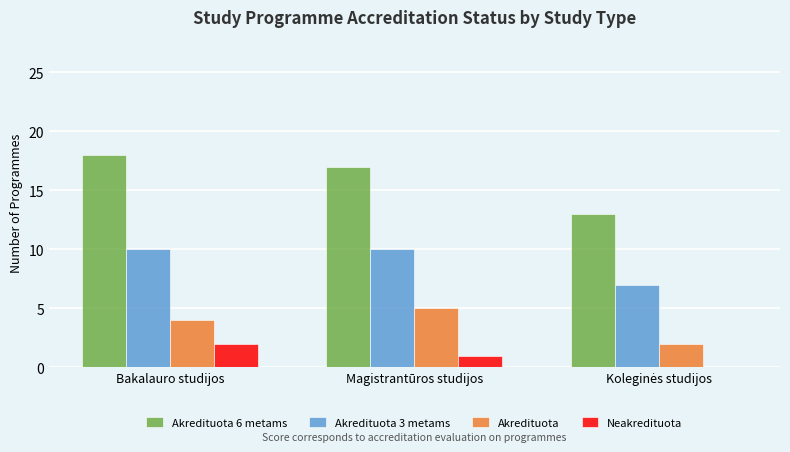

Count the number of categories in the chart.

3